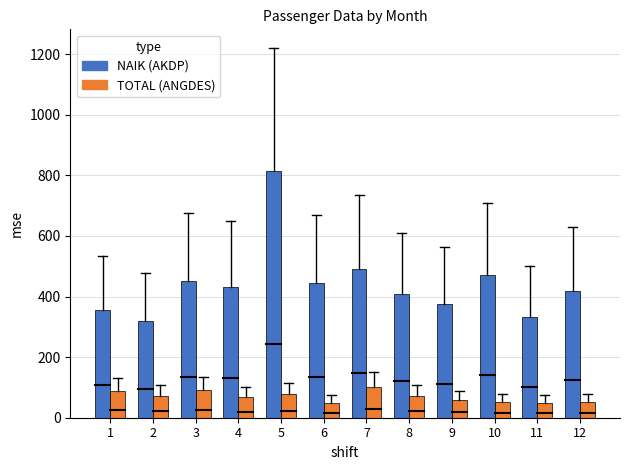

What is the value of the TOTAL (ANGDES) bar at the 6th from the left?

50